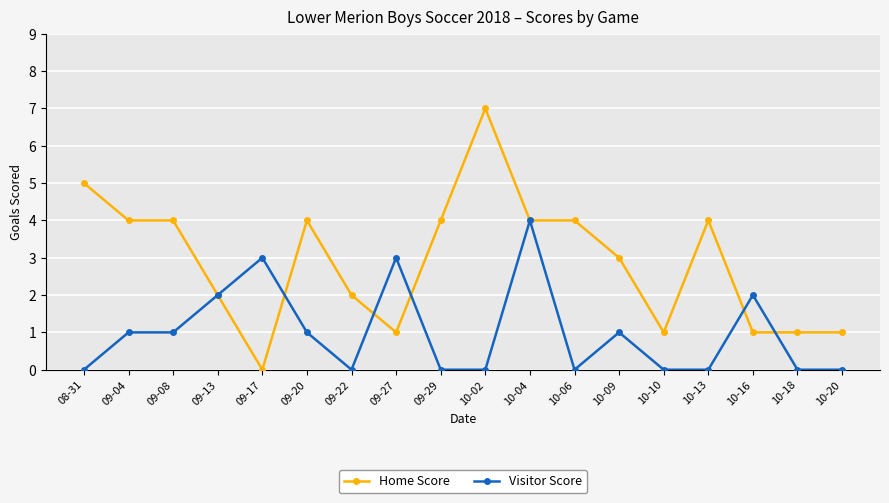

What is the average value of the Home Score series?

3